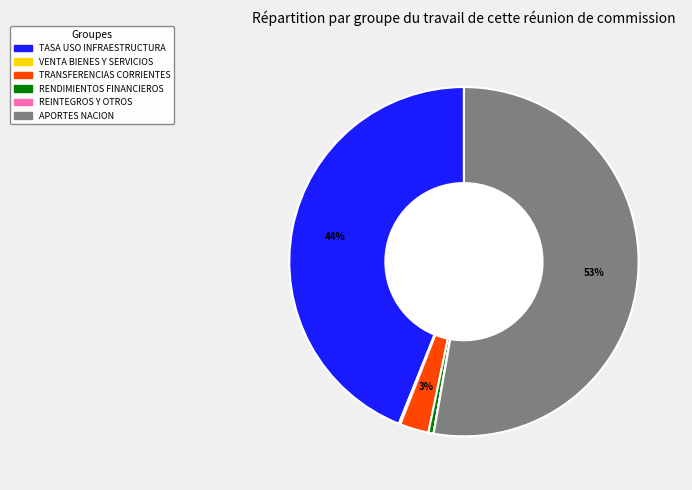

True or false: TASA USO INFRAESTRUCTURA accounts for 44% of the total.

True